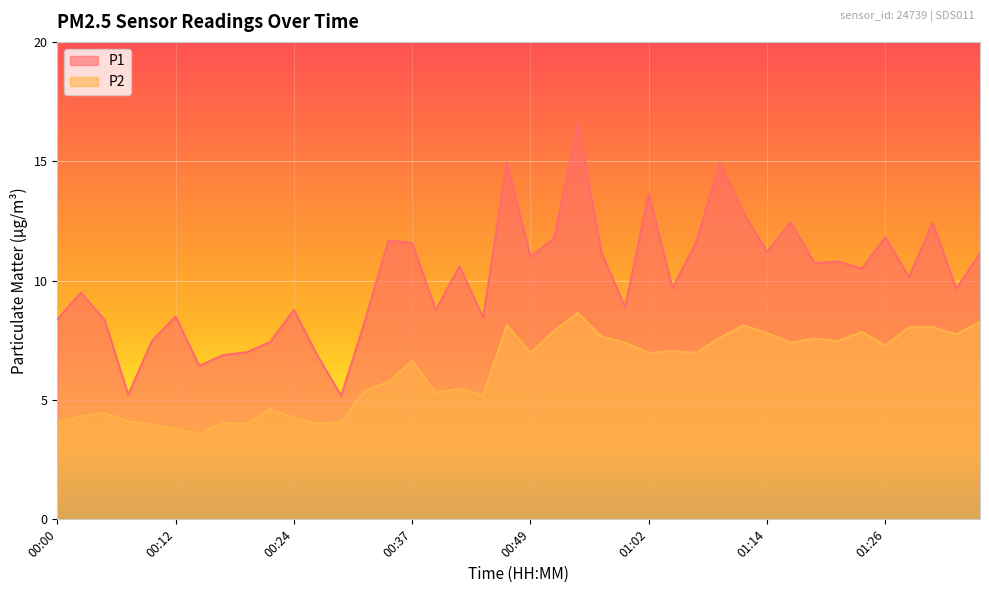

At 01:34, list the series in order from largest to smallest.

P1, P2